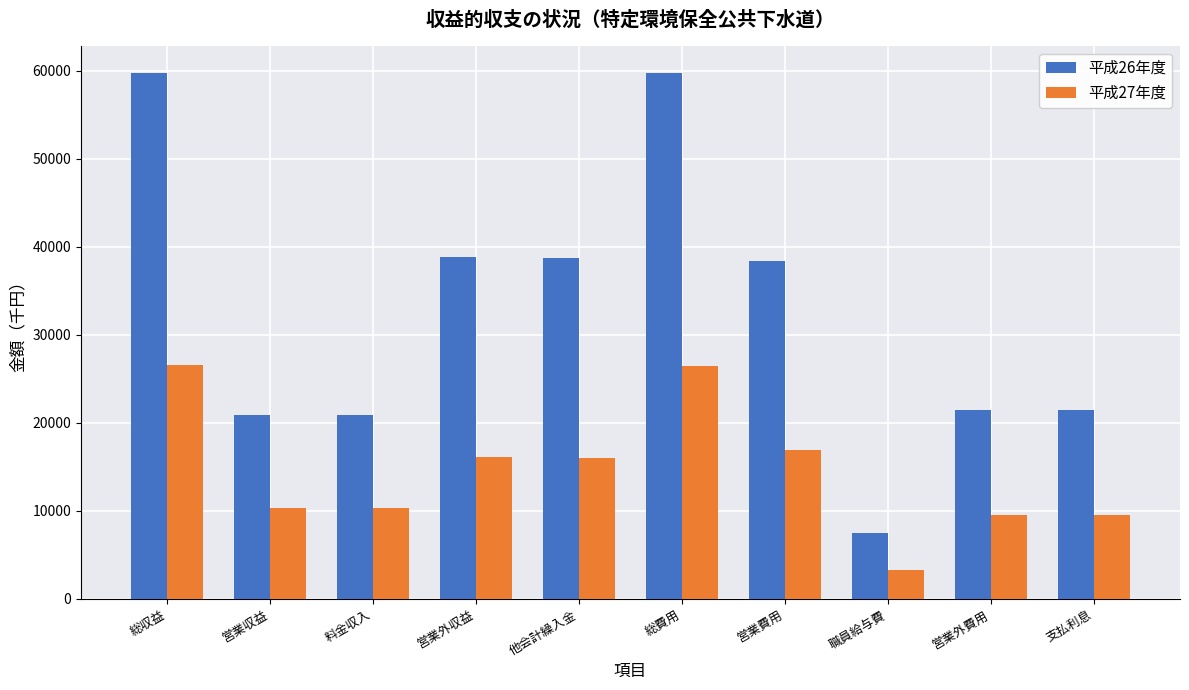

Is the value of 平成26年度 at 料金収入 greater than the value of 平成27年度 at 営業収益?

Yes